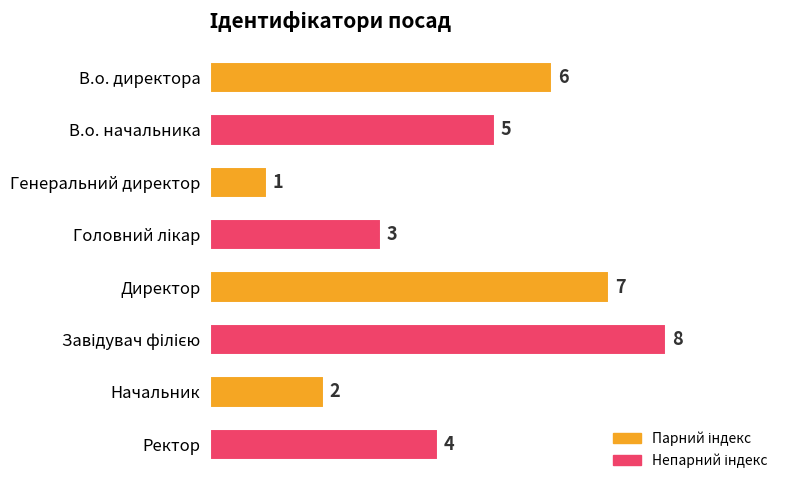

At which label is the value closest to 4?

Ректор